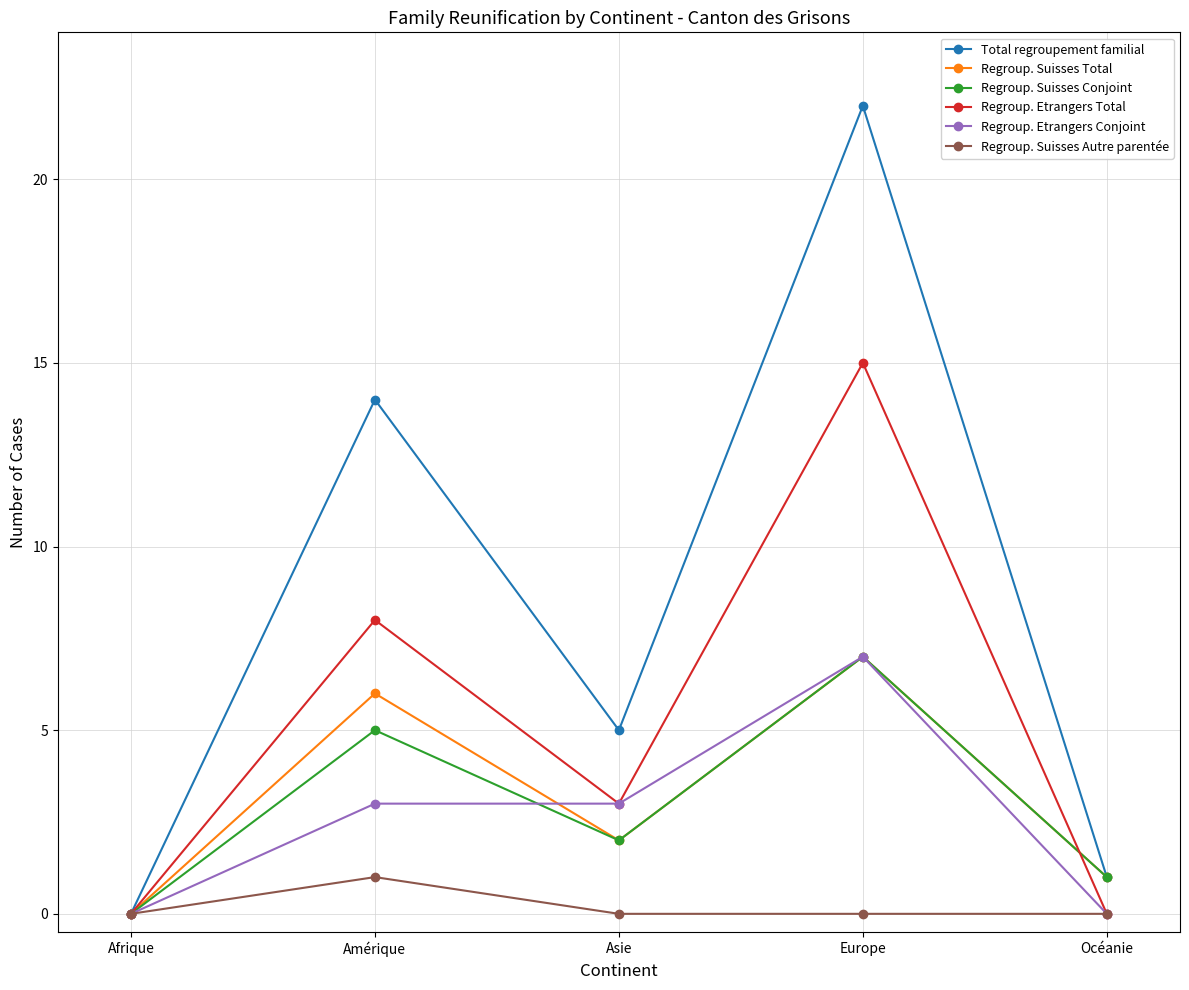

What are all the series names shown in the legend?

Total regroupement familial, Regroup. Suisses Total, Regroup. Suisses Conjoint, Regroup. Etrangers Total, Regroup. Etrangers Conjoint, Regroup. Suisses Autre parentée